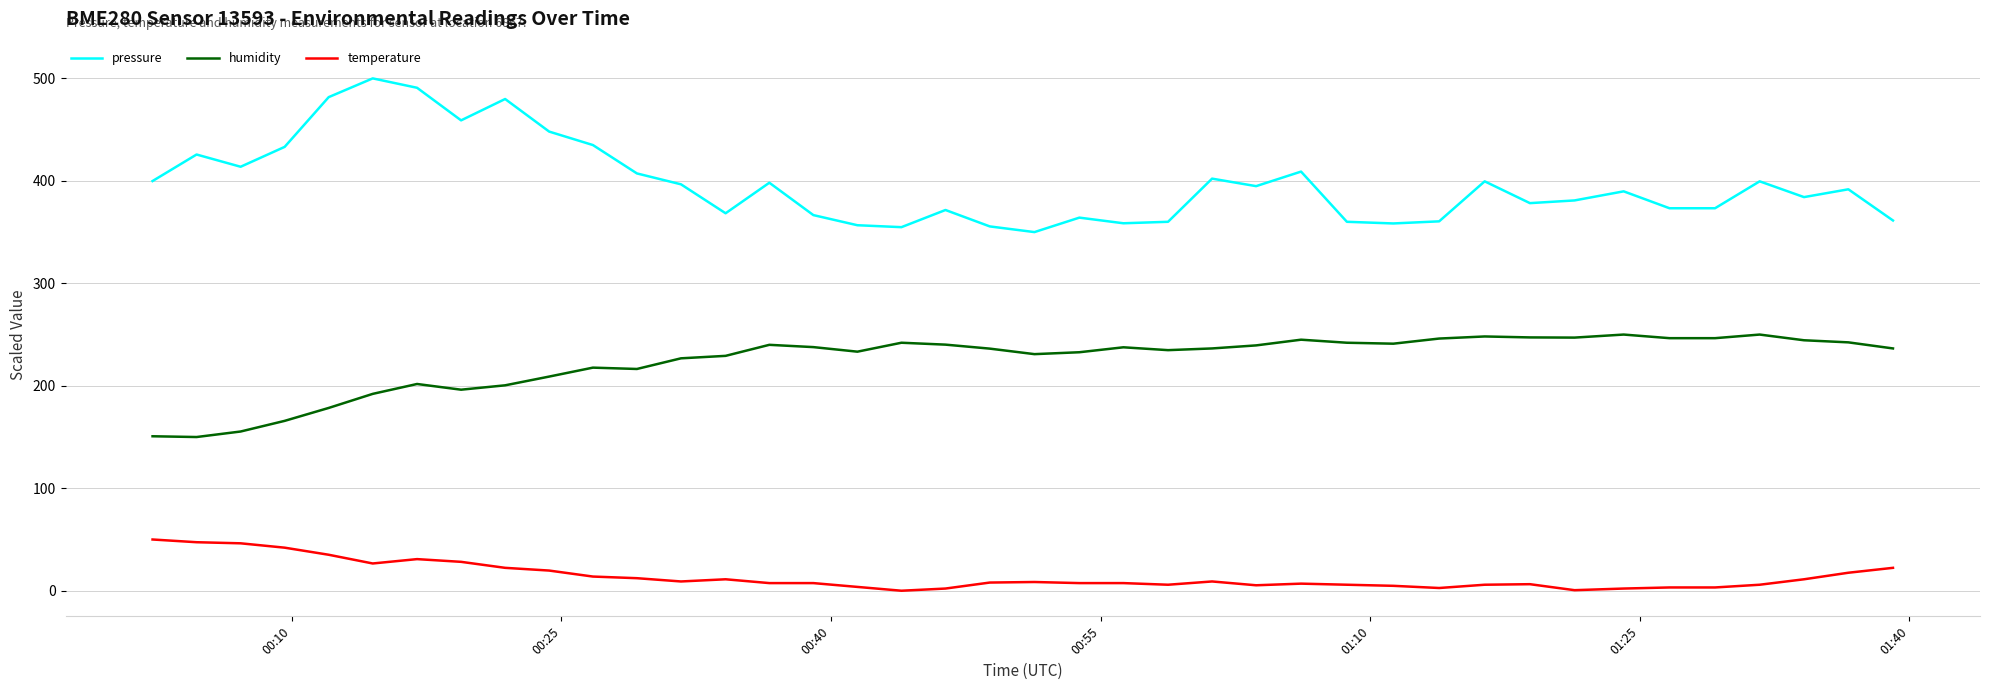

True or false: humidity and temperature intersect in this chart.

False